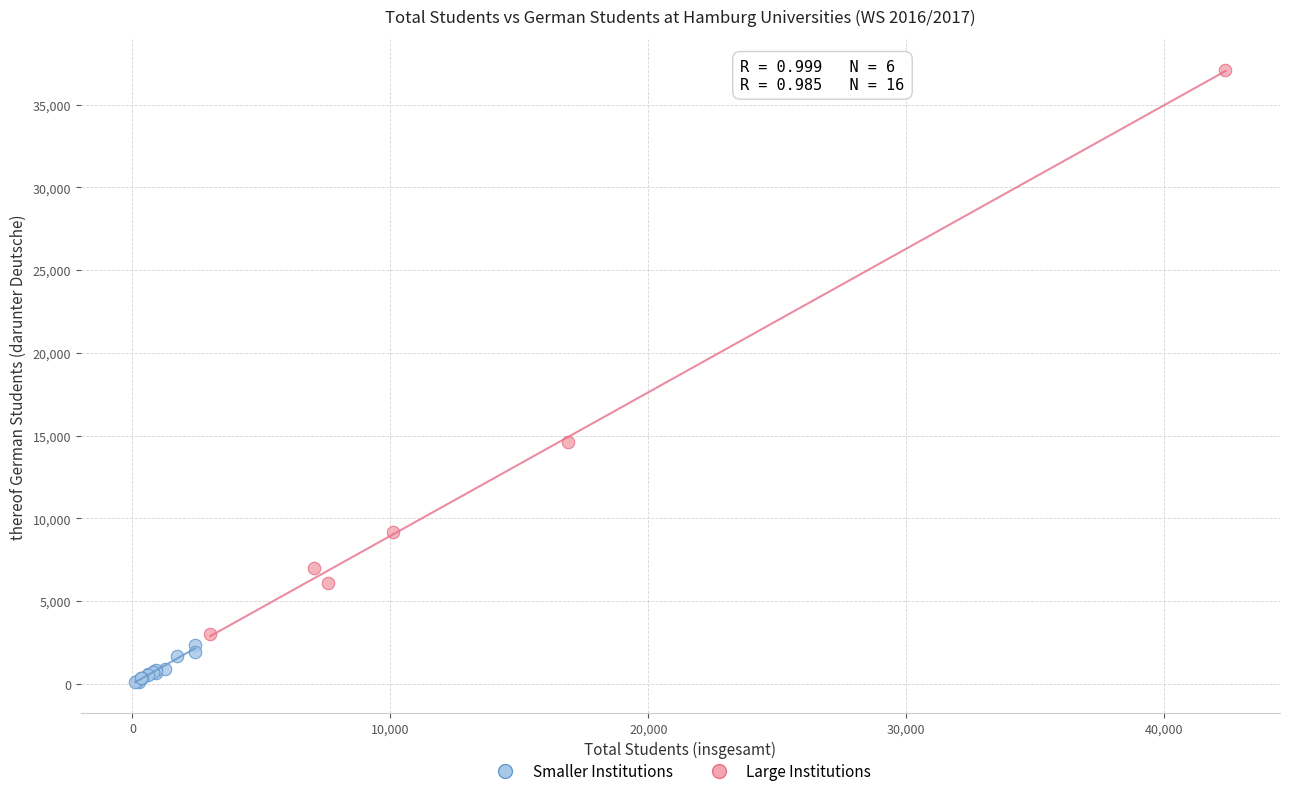

Which series contains the lowest Y value?

Smaller Institutions